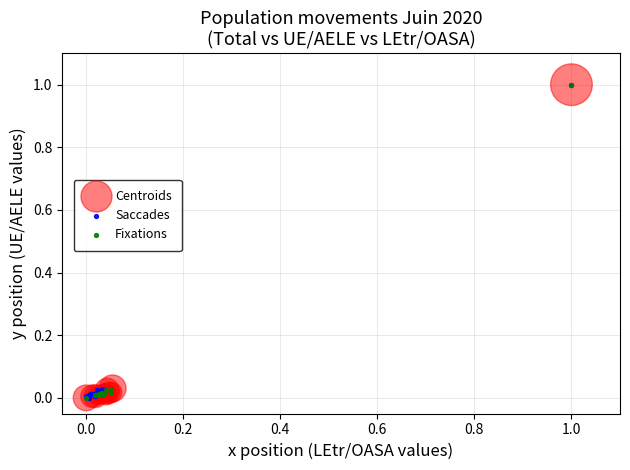

What are all the series names shown in the legend?

Centroids, Saccades, Fixations